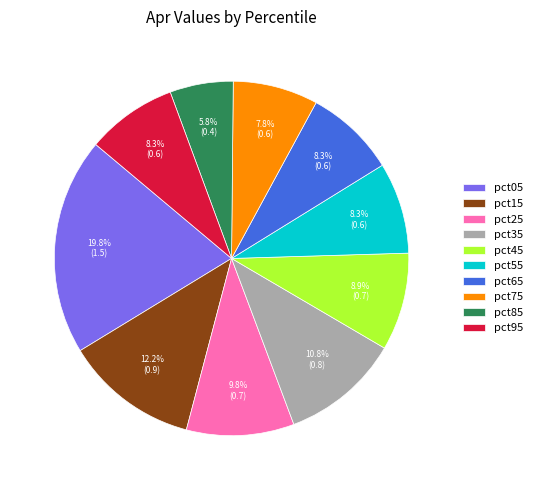

Combined, do pct95 and pct75 account for over 50%?

No